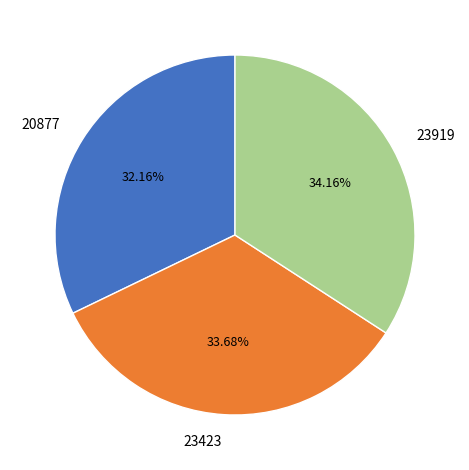

Is it true that 20877 is 32% of the pie?

True